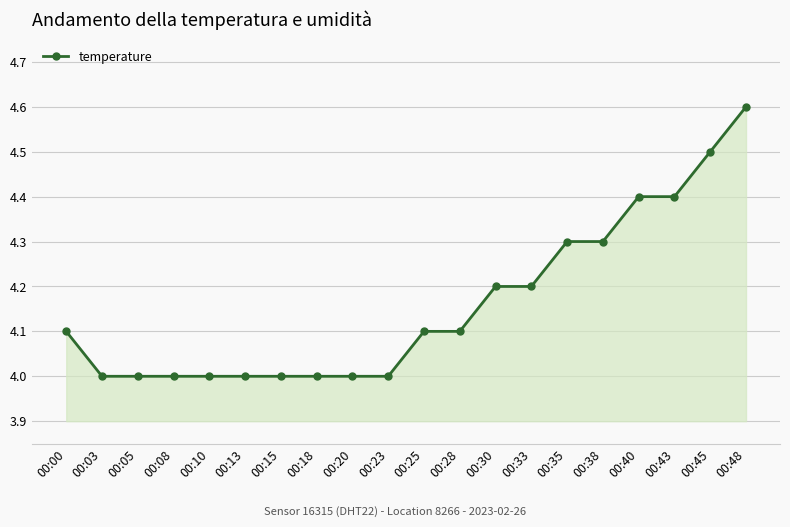

What is the smallest value displayed?

4.0